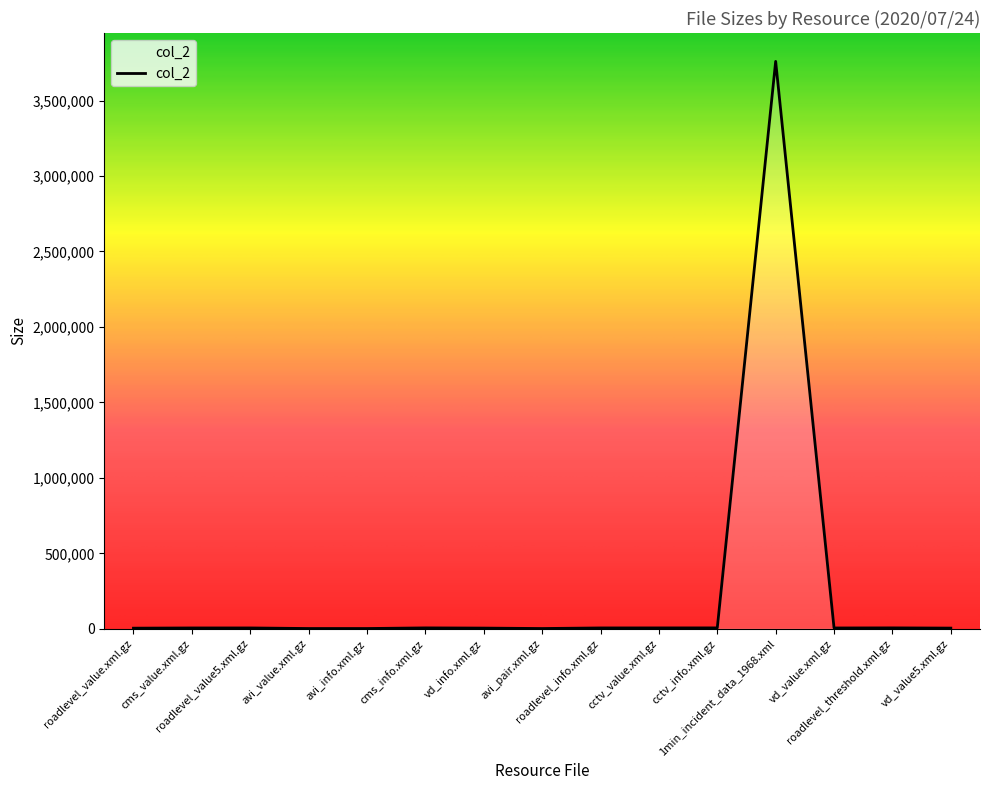

What is the difference between the maximum and minimum values?

3758163